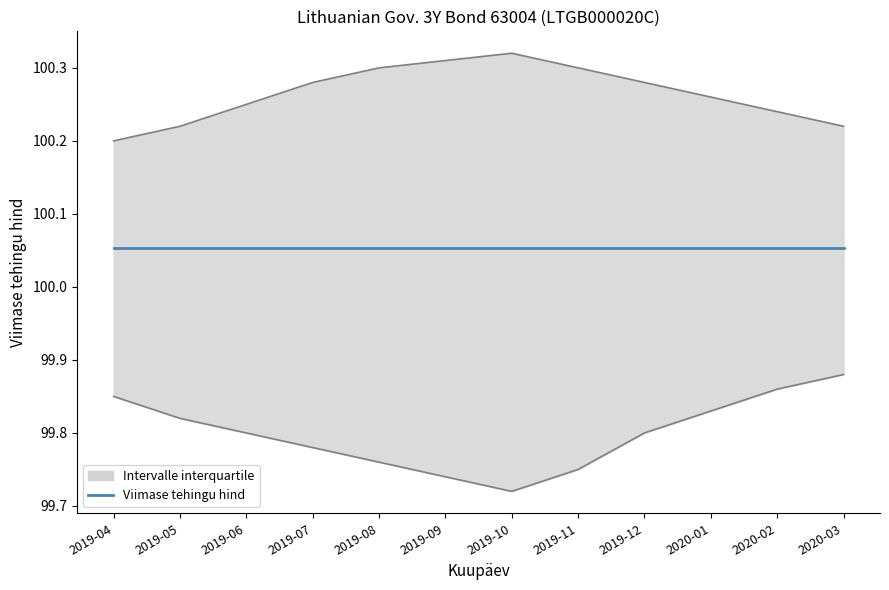

What is the maximum value shown in the chart?

100.3